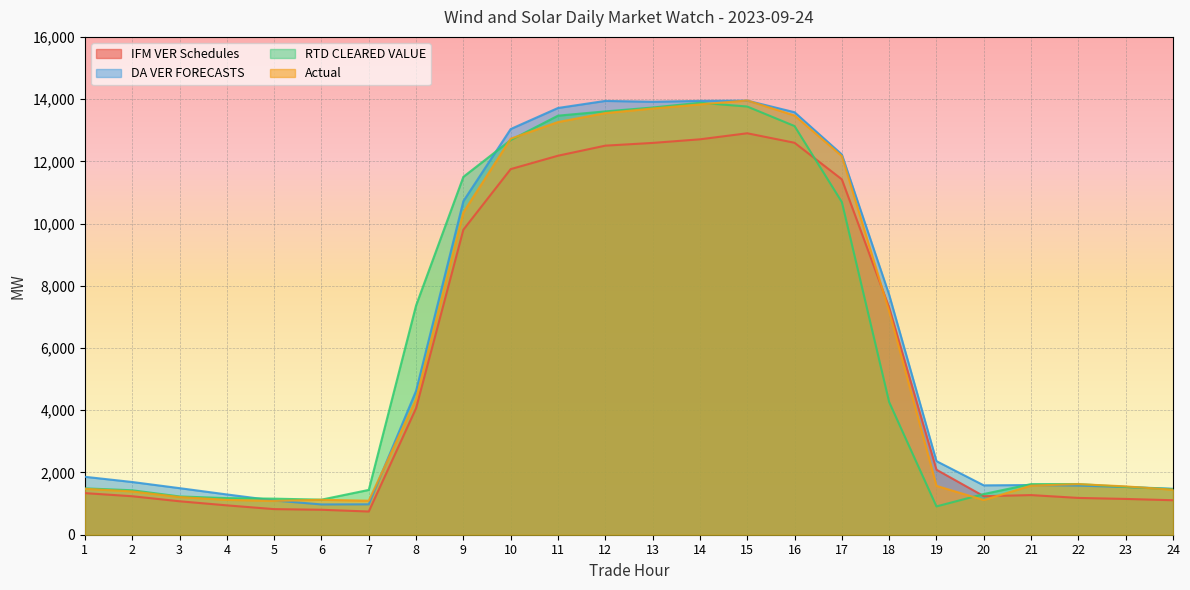

At which label does Actual reach its minimum?

5